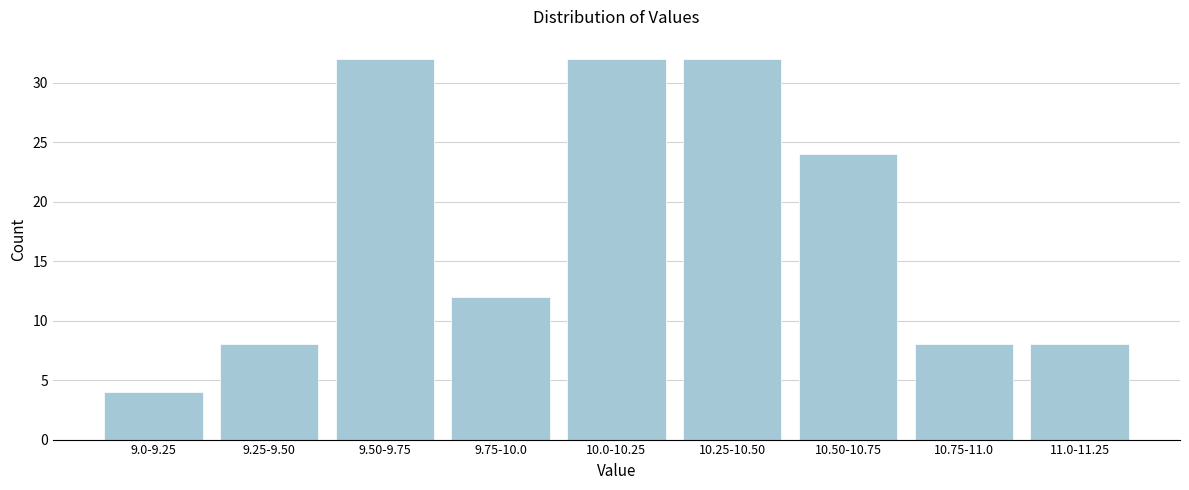

Reading left to right, transcribe all the data shown in this chart.

4	8	32	12	32	32	24	8	8